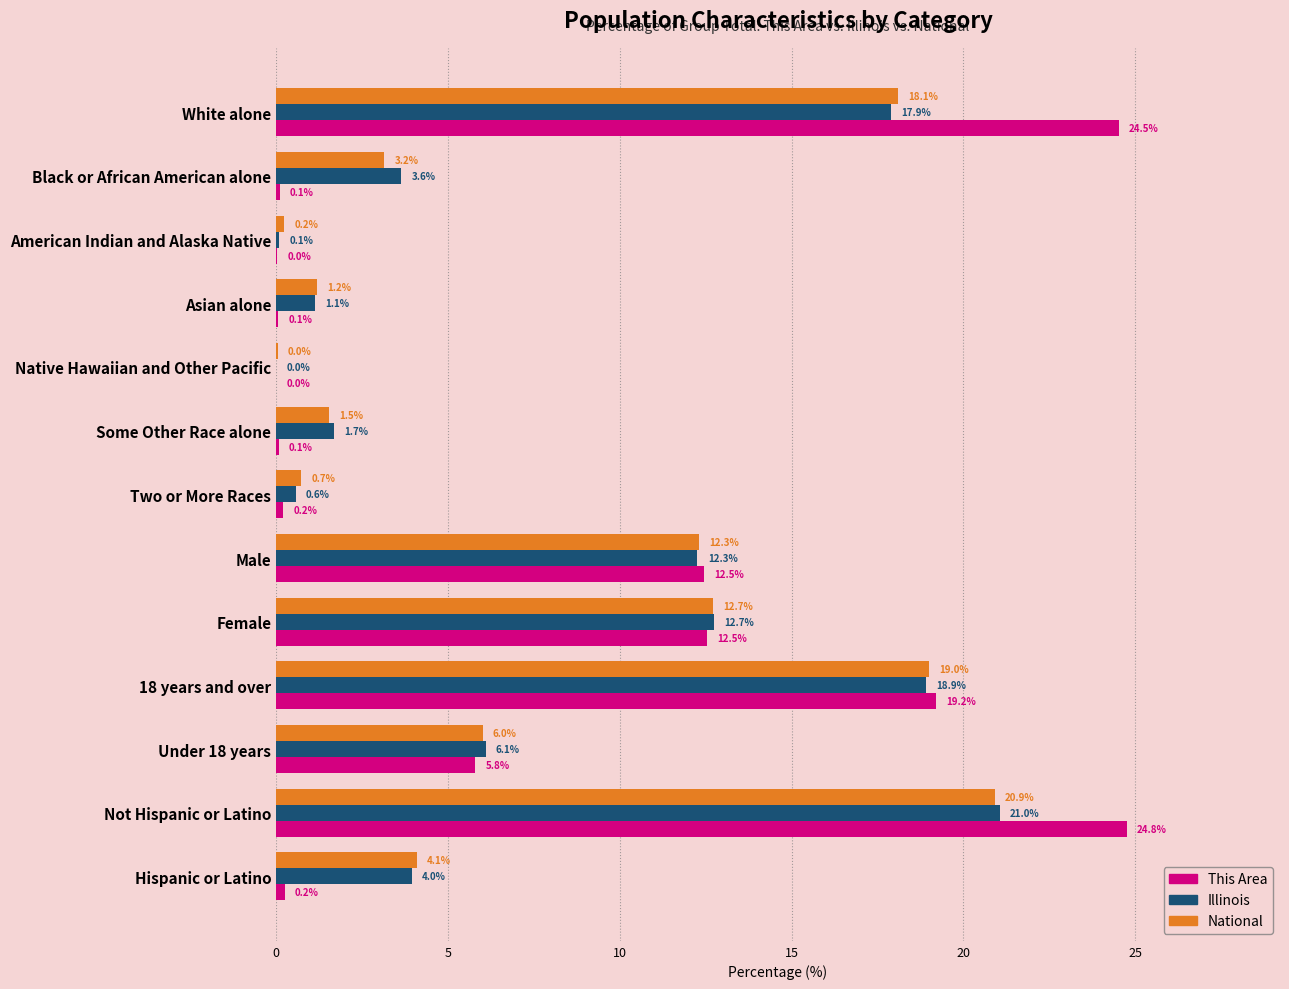

What is the highest value of the This Area series?

24.8